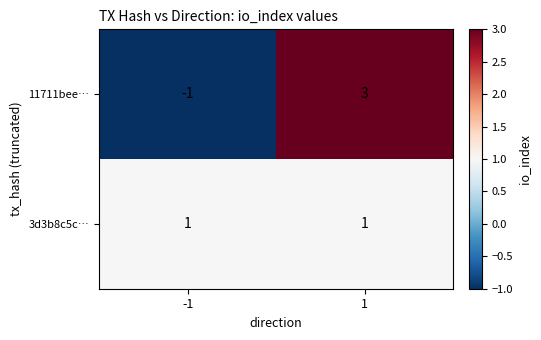

Reading left to right, list all the values displayed in this chart.

11711bee…: -1=-1	1=3
3d3b8c5c…: -1=1	1=1